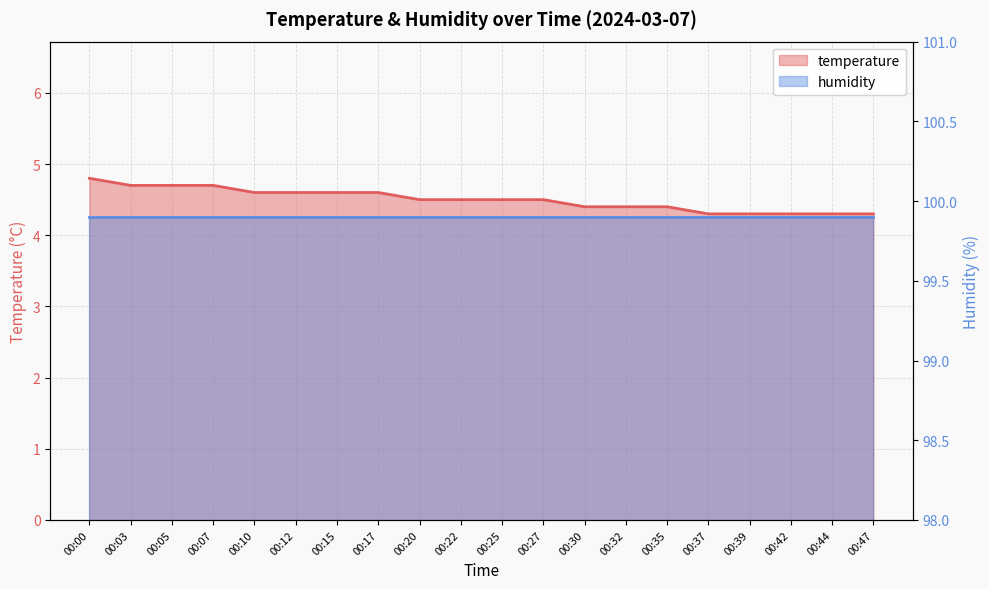

What is the minimum value shown in the chart?

4.3